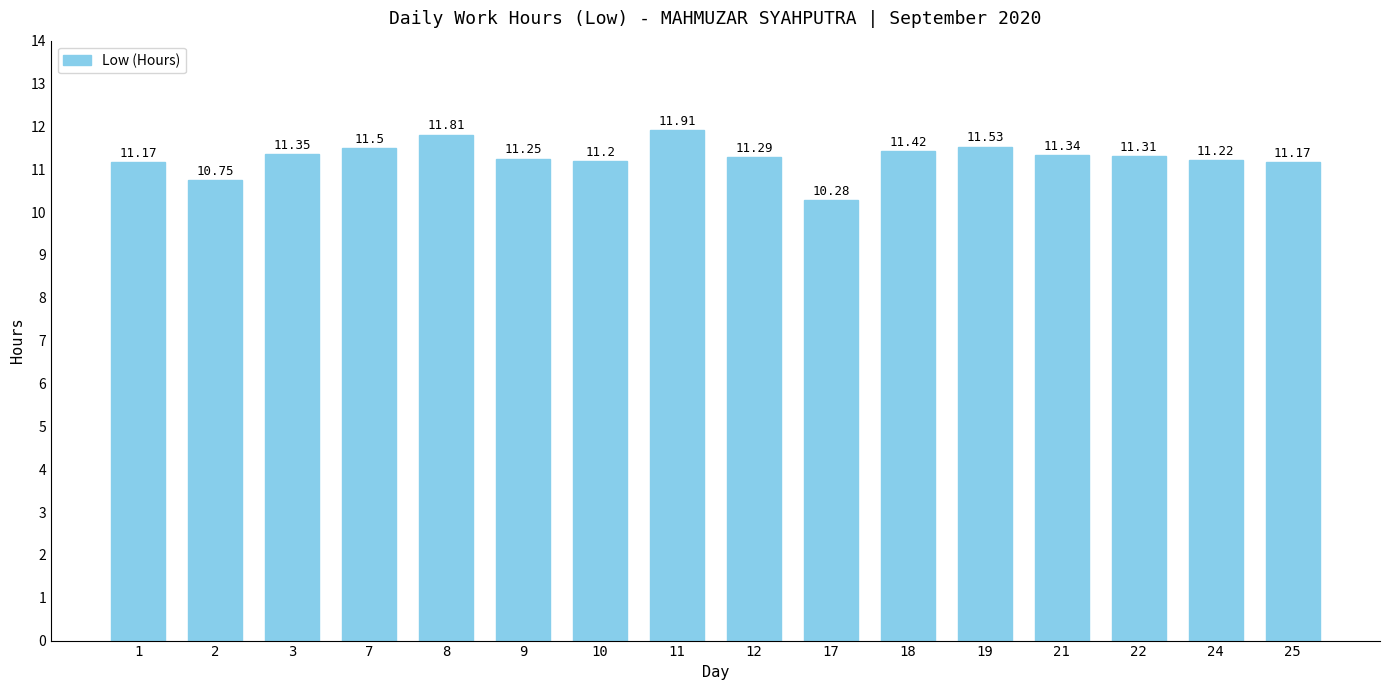

What is the difference between the second highest and minimum values?

1.5